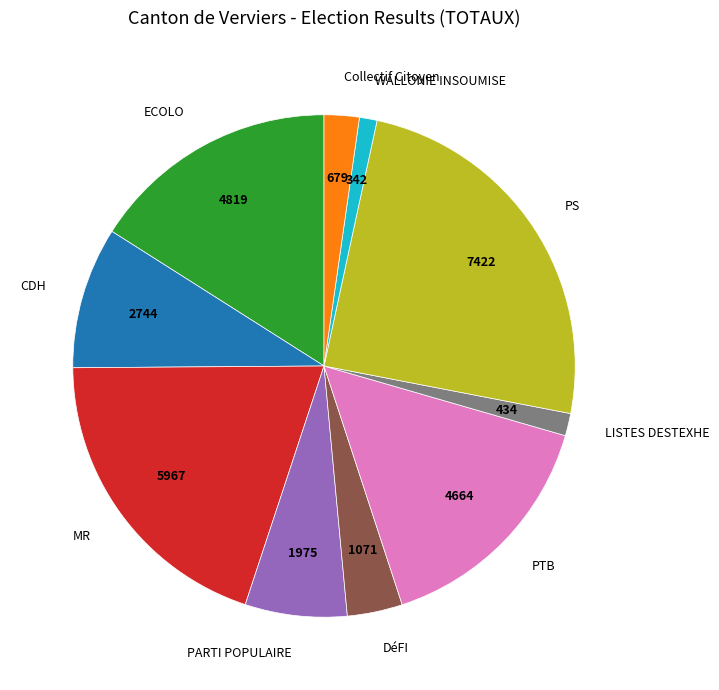

Which category has the biggest portion of the pie?

PS